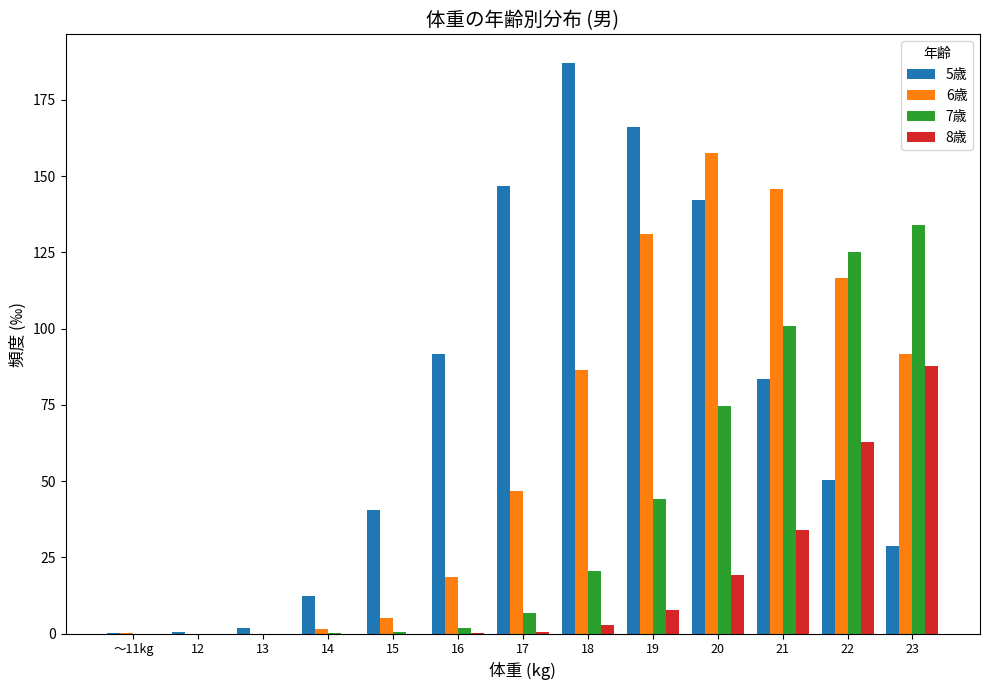

What is the maximum value for 7歳?

134.0